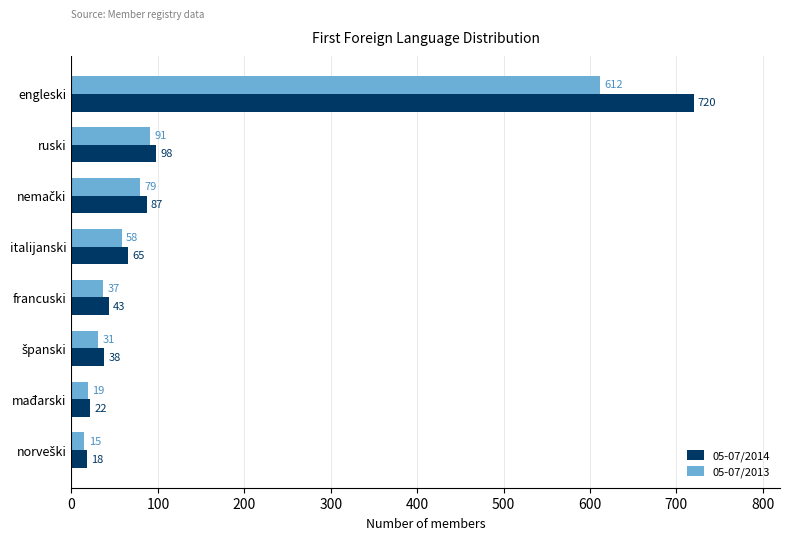

Which series has the widest spread of values?

05-07/2014